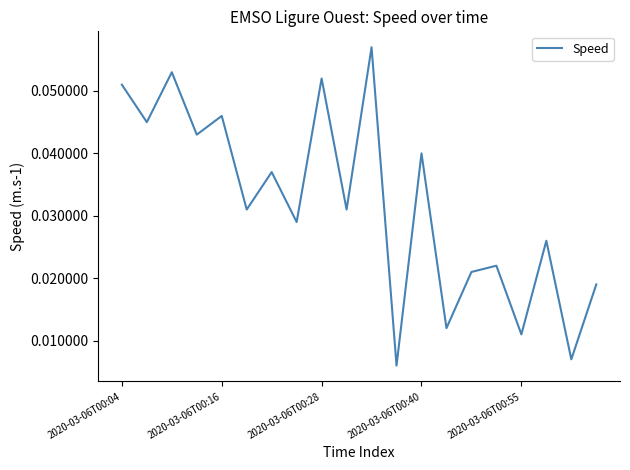

How many lines are shown in the chart?

1